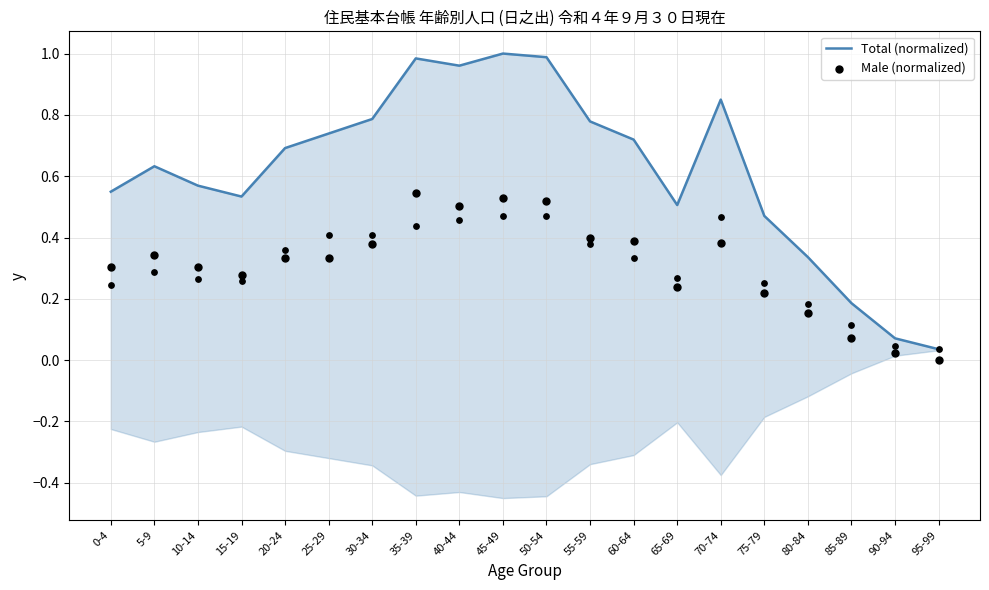

Which series contains the highest Y value?

Total (normalized)